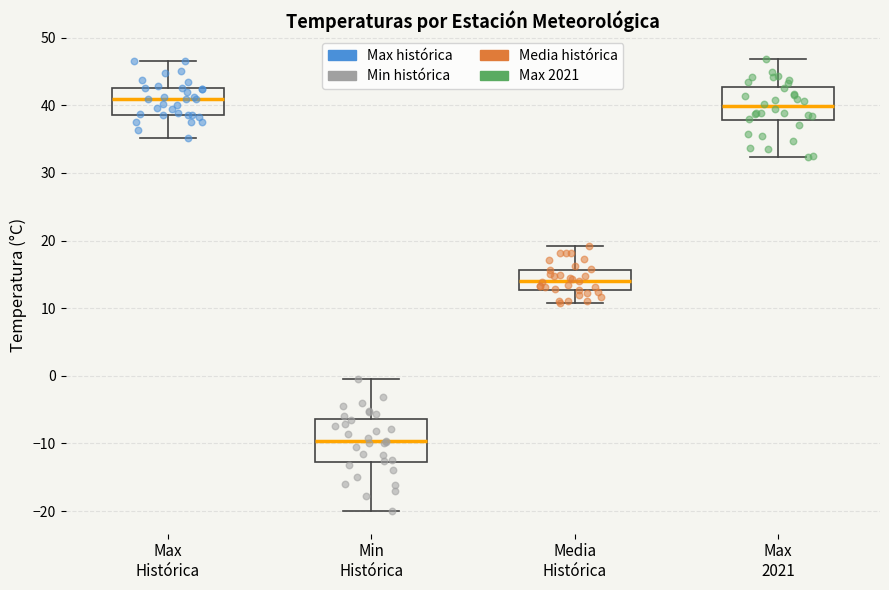

Where is the upper edge of the box for Media Histórica on the y-axis? The values are not printed on the chart, so give them approximately, as read against the axis.

16